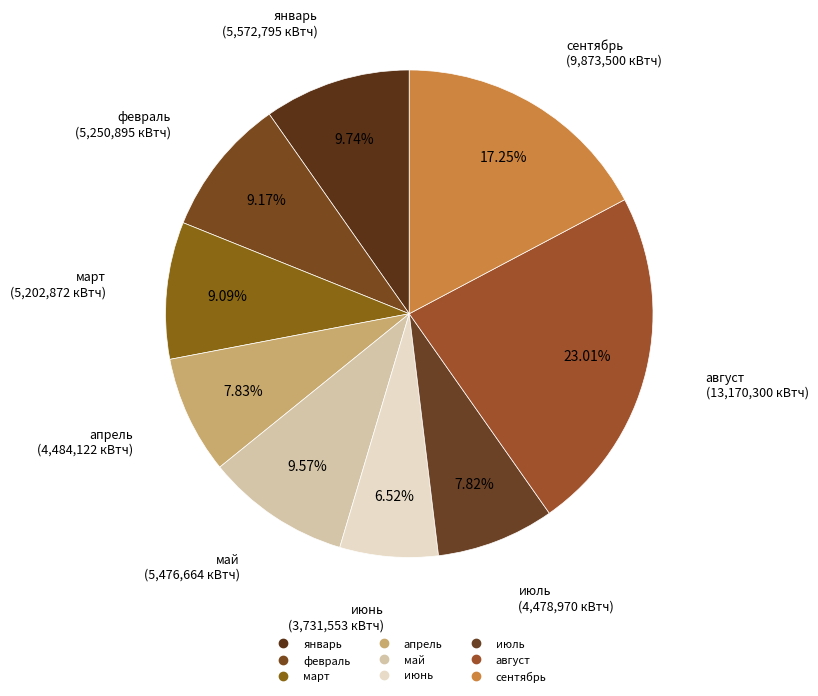

To the nearest percent, what portion does сентябрь represent?

17%